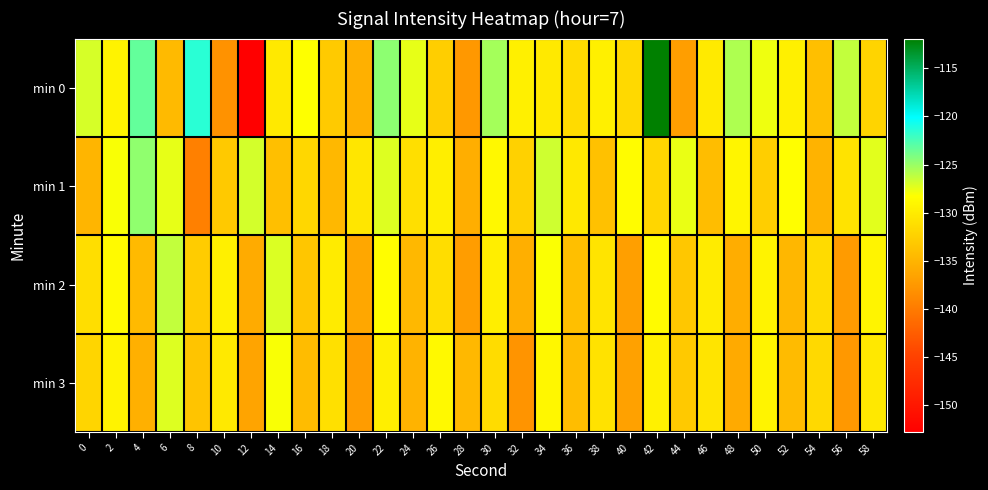

Reading left to right, list all the values displayed in this chart.

min 0: 0=-127.0	2=-129.3	4=-123.3	6=-134.5	8=-121.5	10=-138.0	12=-152.8	14=-130.3	16=-128.2	18=-133.0	20=-135.3	22=-124.7	24=-127.5	26=-132.6	28=-137.5	30=-125.4	32=-129.6	34=-130.2	36=-131.5	38=-129.6	40=-131.7	42=-111.9	44=-137.0	46=-130.1	48=-125.7	50=-127.7	52=-129.6	54=-134.0	56=-126.4	58=-132.1
min 1: 0=-134.9	2=-128.1	4=-124.8	6=-127.5	8=-139.5	10=-133.1	12=-126.9	14=-134.1	16=-131.8	18=-134.6	20=-130.5	22=-127.2	24=-131.1	26=-129.8	28=-135.6	30=-128.9	32=-132.4	34=-126.7	36=-130.3	38=-133.8	40=-128.5	42=-131.9	44=-127.6	46=-134.2	48=-129.1	50=-132.7	52=-128.3	54=-135.1	56=-130.8	58=-127.4
min 2: 0=-131.2	2=-128.7	4=-134.5	6=-126.3	8=-132.9	10=-129.6	12=-135.8	14=-127.1	16=-133.4	18=-130.1	20=-136.2	22=-128.4	24=-134.7	26=-131.3	28=-137.1	30=-129.8	32=-135.5	34=-128.2	36=-134.1	38=-130.7	40=-136.9	42=-128.6	44=-133.3	46=-130.0	48=-135.7	50=-129.4	52=-134.8	54=-131.5	56=-137.3	58=-129.2
min 3: 0=-132.1	2=-129.3	4=-135.4	6=-127.2	8=-133.6	10=-130.2	12=-136.5	14=-128.1	16=-134.3	18=-131.0	20=-137.2	22=-129.7	24=-135.1	26=-128.8	28=-134.6	30=-131.4	32=-137.8	34=-129.0	36=-134.2	38=-130.9	40=-136.7	42=-129.5	44=-133.1	46=-130.6	48=-135.9	50=-129.2	52=-134.4	54=-131.7	56=-137.5	58=-130.3